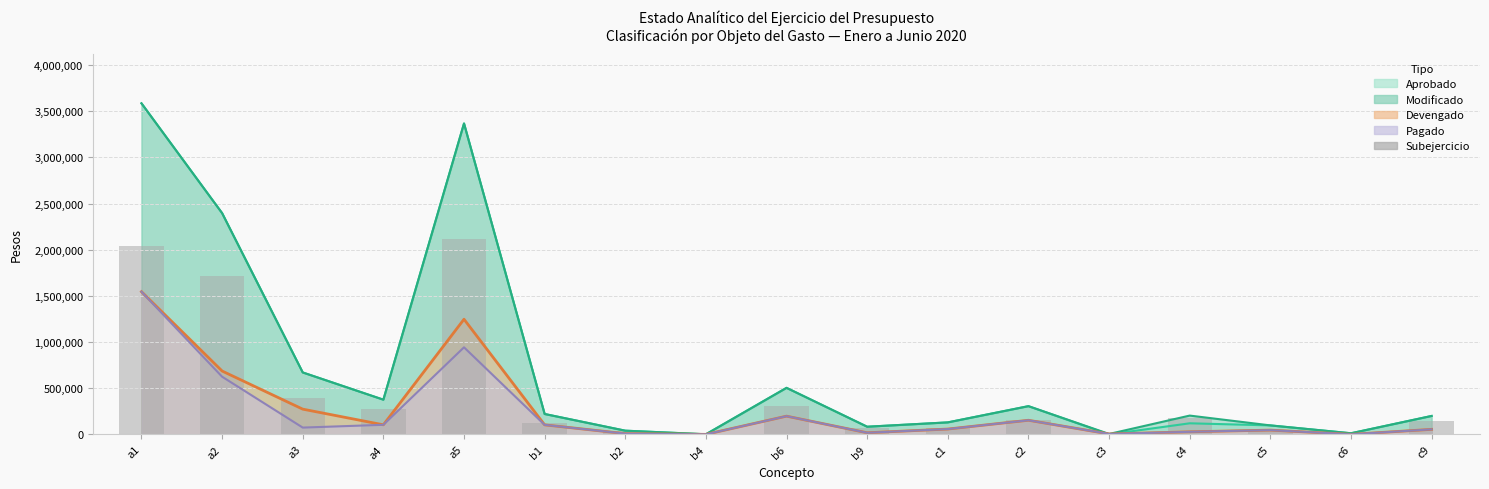

What position from the right is b4?

10